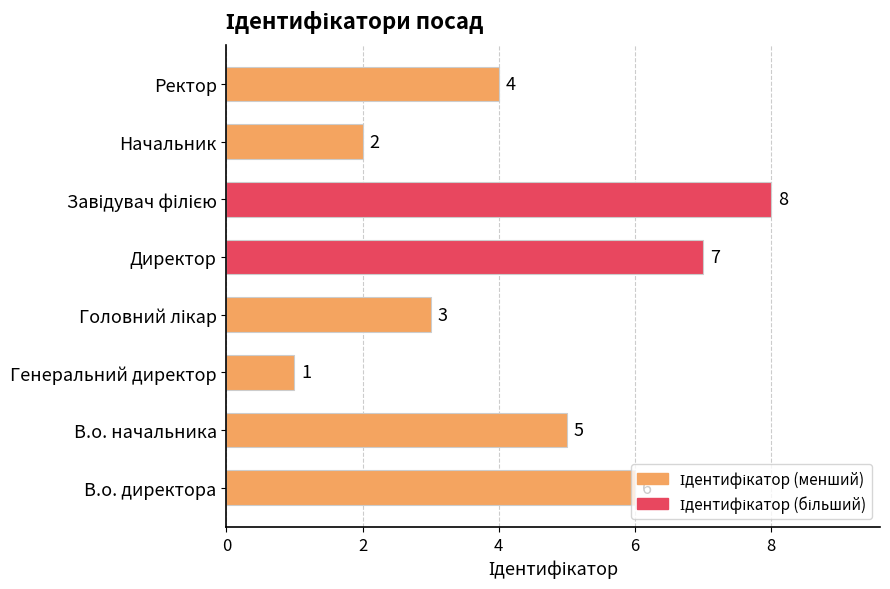

What is the change in value from Директор to Начальник?

-5